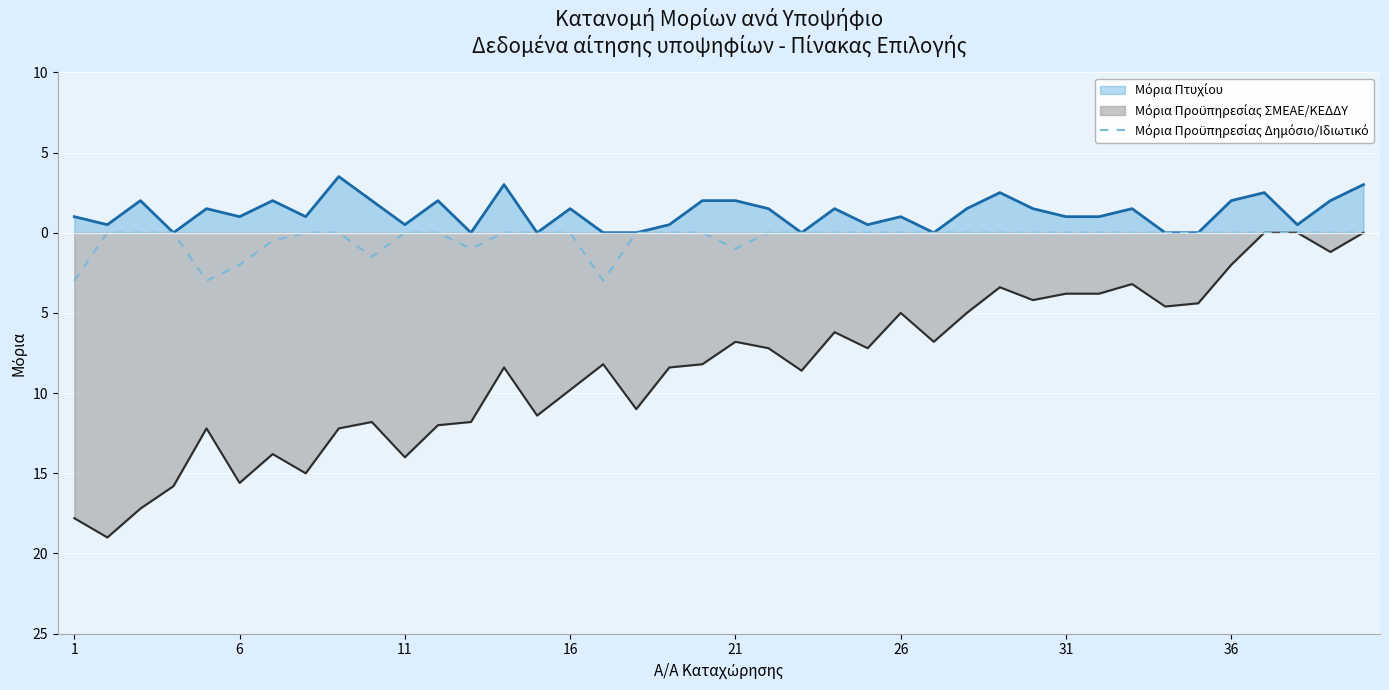

Does the chart display data point markers on the line(s)?

No